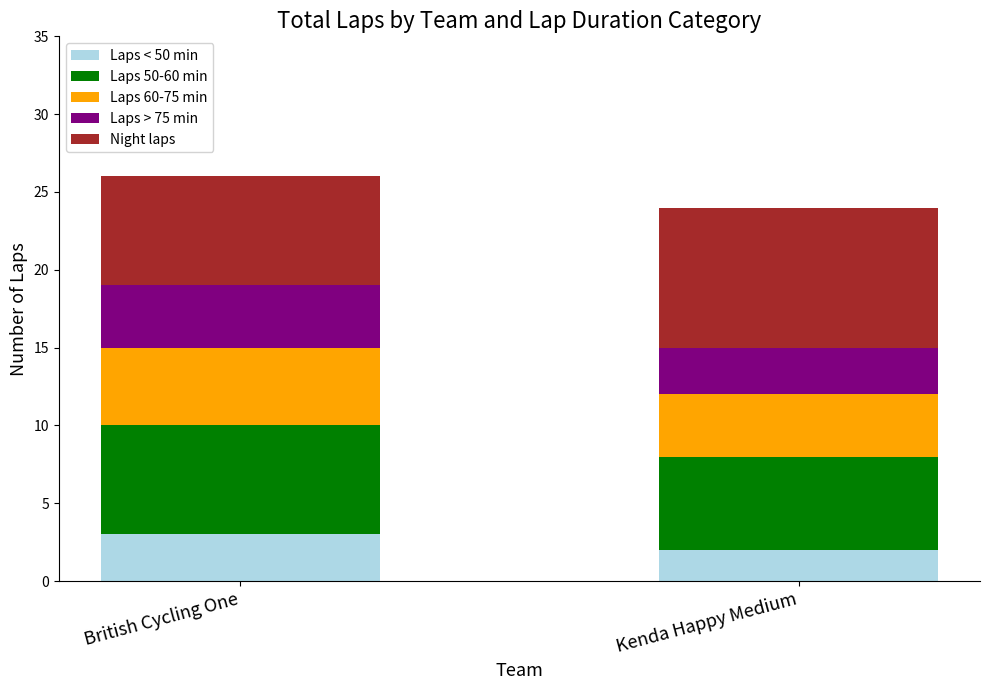

At which label does Laps < 50 min reach its minimum?

Kenda Happy Medium